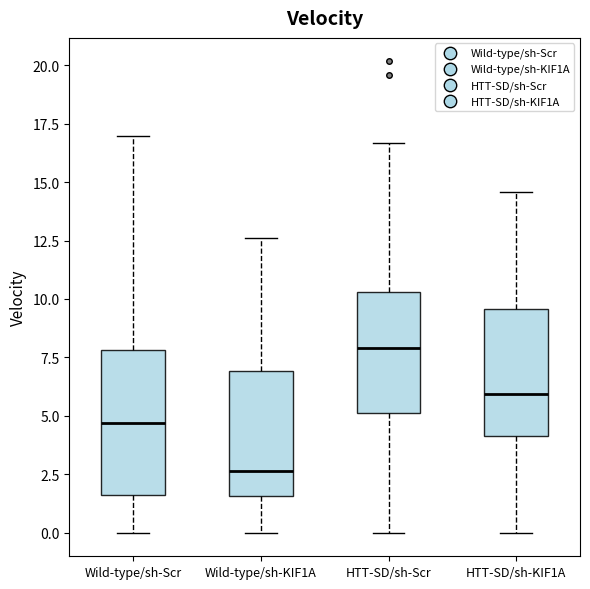

Reading left to right, read every box against the y-axis: the position of its median line, the range the box covers, and the ends of its whiskers. The values are not printed on the chart, so give them approximately, as read against the axis.

Wild-type/sh-Scr: median 4.5, box 1.5 to 8.0, whiskers 0.0 to 17.0
Wild-type/sh-KIF1A: median 2.5, box 1.5 to 7.0, whiskers 0.0 to 12.5
HTT-SD/sh-Scr: median 8.0, box 5.0 to 10.5, whiskers 0.0 to 16.5
HTT-SD/sh-KIF1A: median 6.0, box 4.0 to 9.5, whiskers 0.0 to 14.5